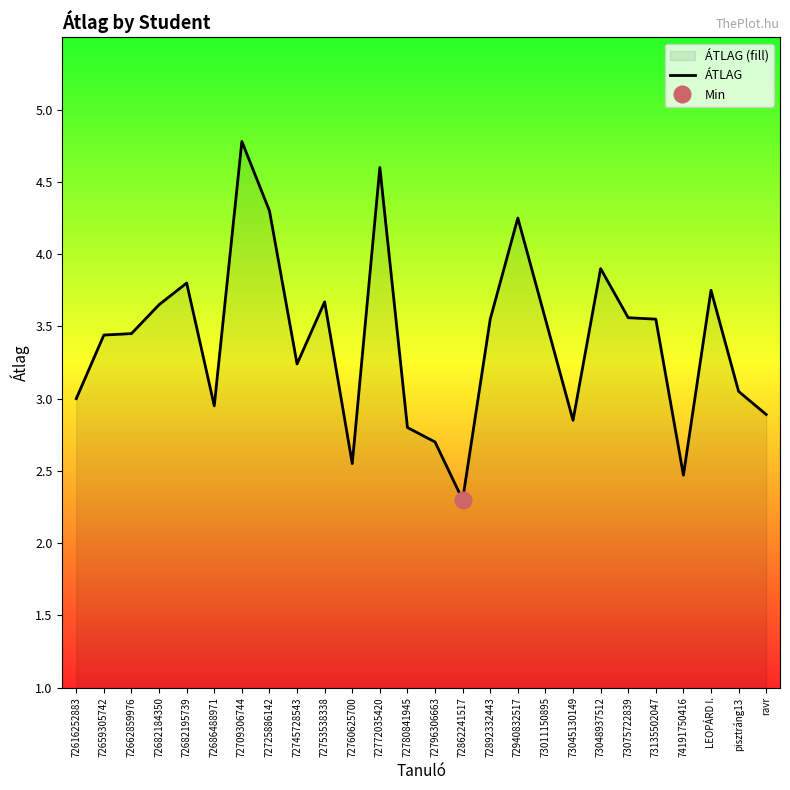

Rank the categories by value from highest to lowest.

72709306744, 72772035420, 72725886142, 72940832517, 73048937512, 72682195739, LEOPÁRD I., 72753538338, 72682184350, 73075722839, 72892332443, 73011150895, 73135502047, 72662859976, 72659305742, 72745728543, pisztráng13, 72616252883, 72686488971, ravr, 73045130149, 72780841945, 72796306663, 72760625700, 74191750416, 72862241517